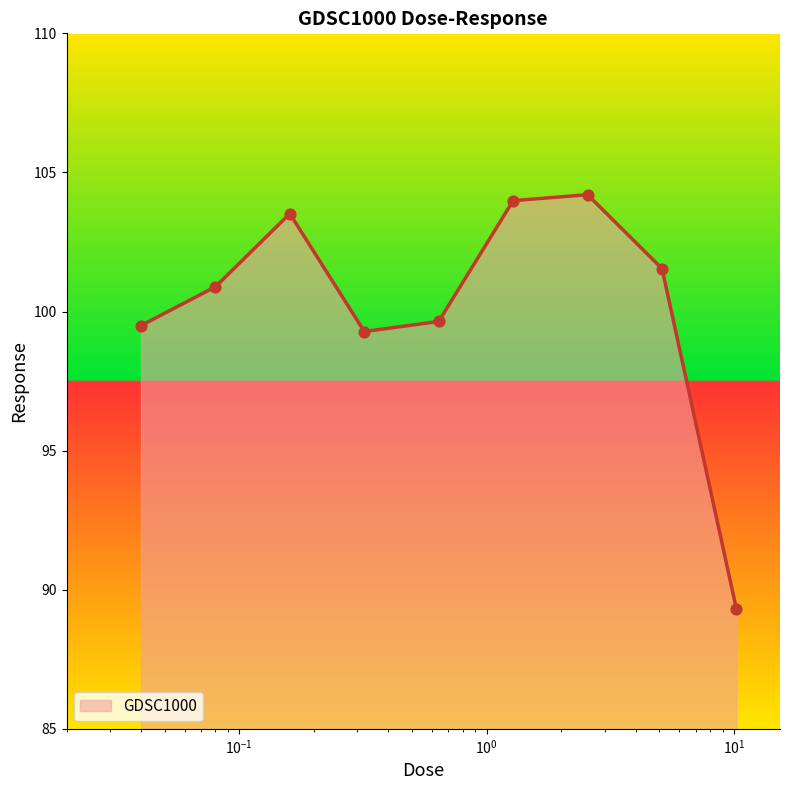

What is the greatest value displayed?

104.2